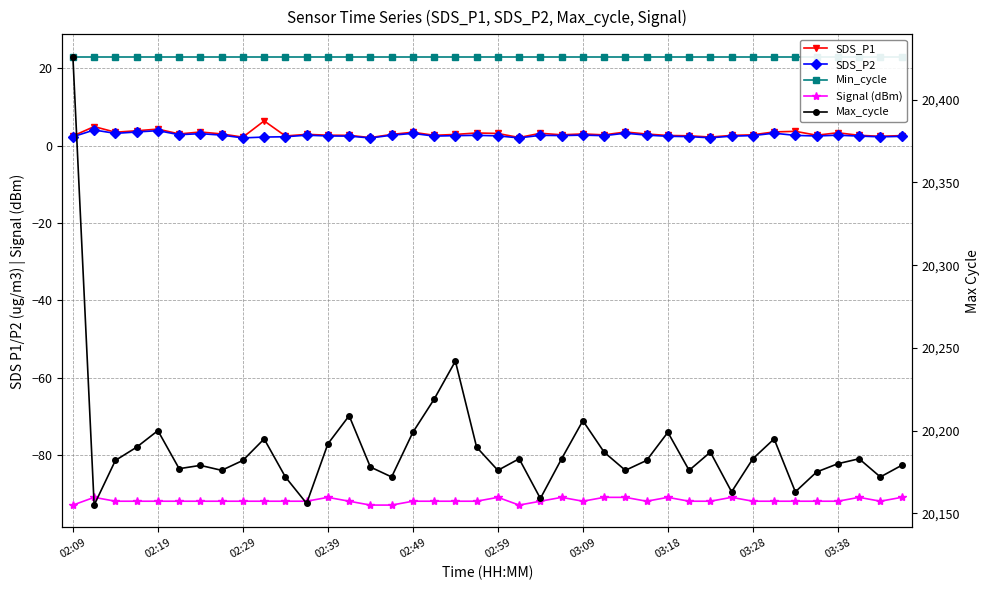

True or false: Max_cycle and Signal (dBm) cross at least once.

False